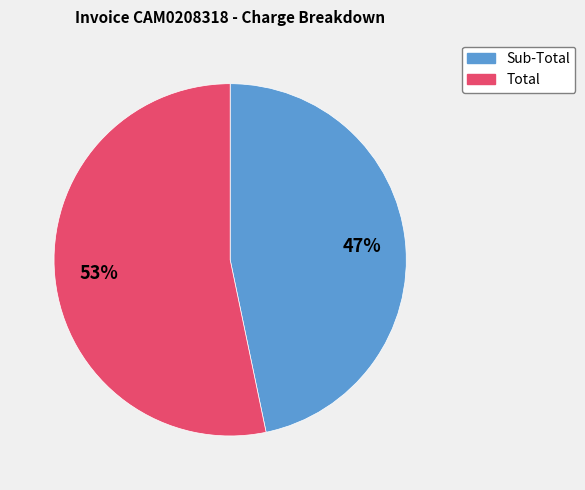

To the nearest percent, what portion does Sub-Total represent?

47%